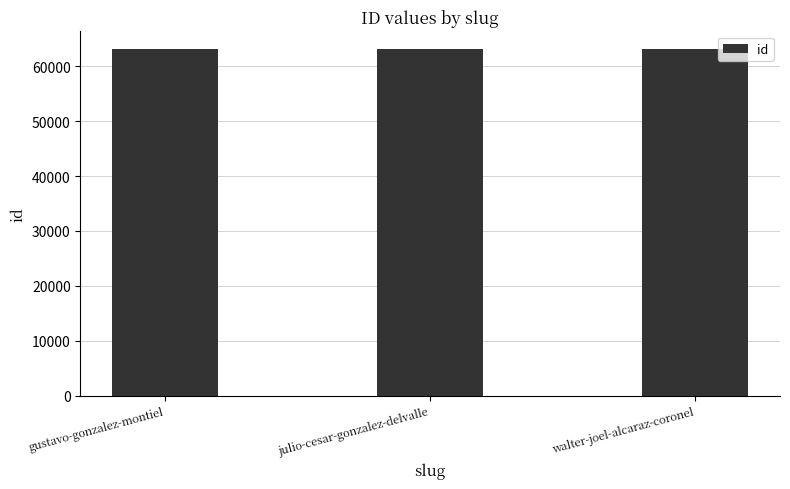

Count the number of categories in the chart.

3